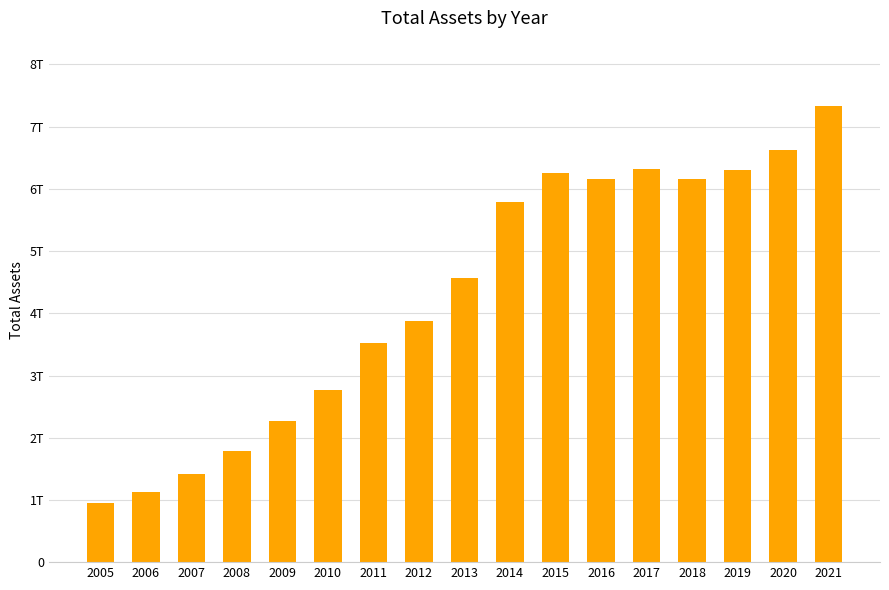

Where does the data first go above 4564068028000?

2014